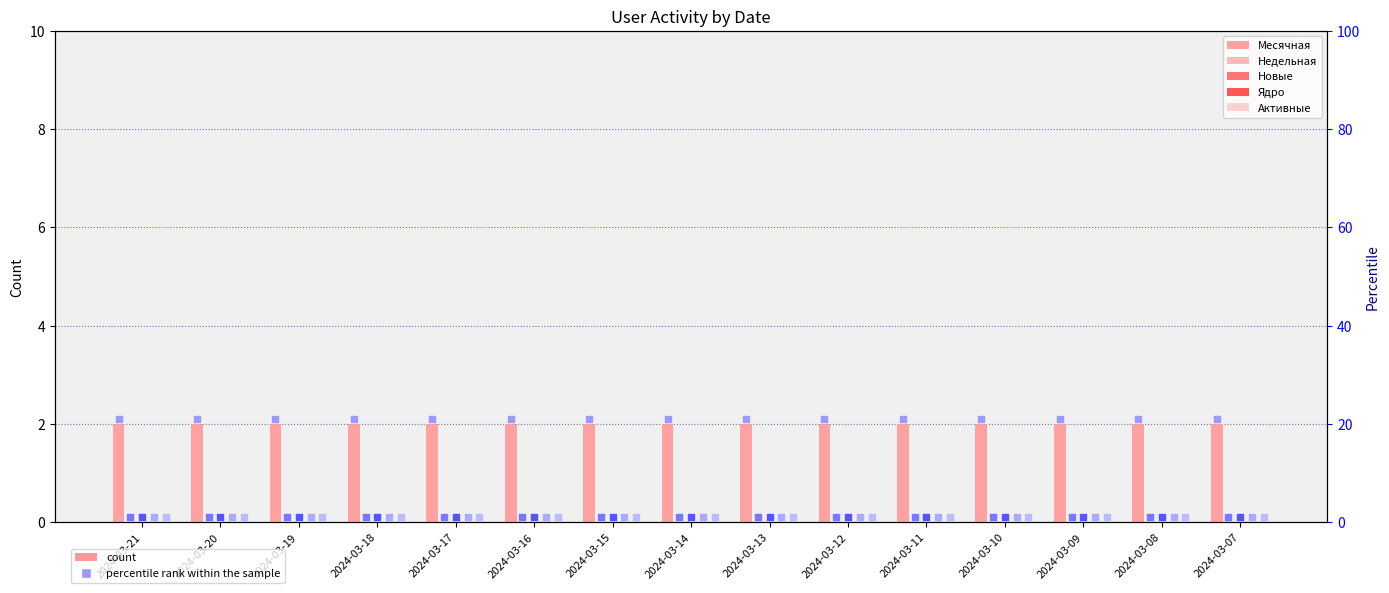

Which series has the largest total across all categories?

Месячная